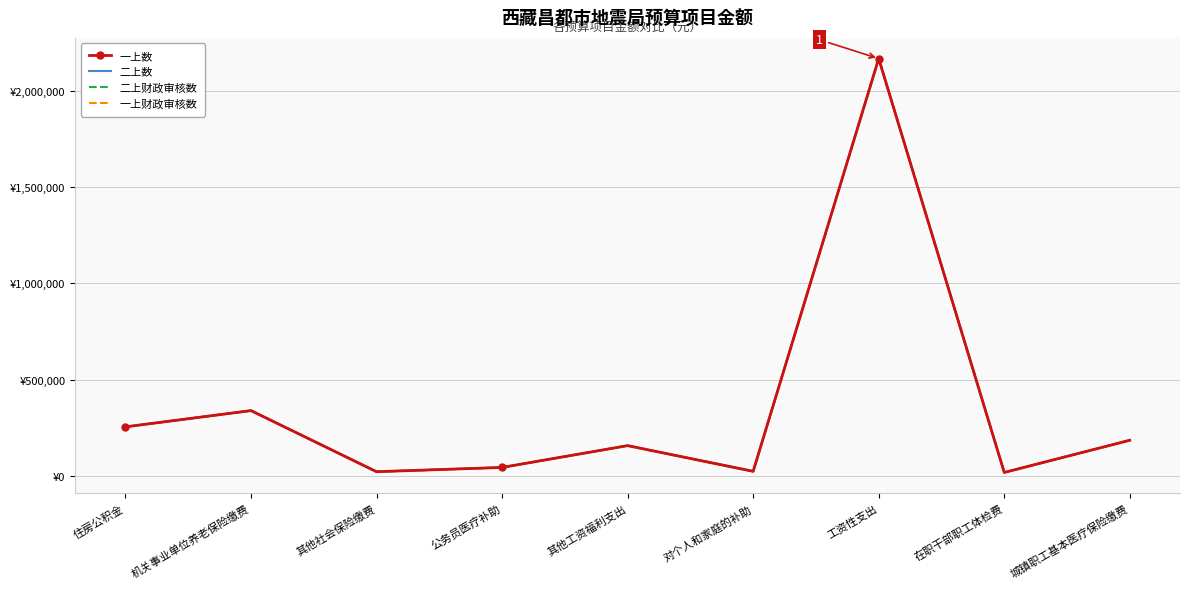

List the series in order of their peak value, highest first.

一上数, 二上数, 二上财政审核数, 一上财政审核数